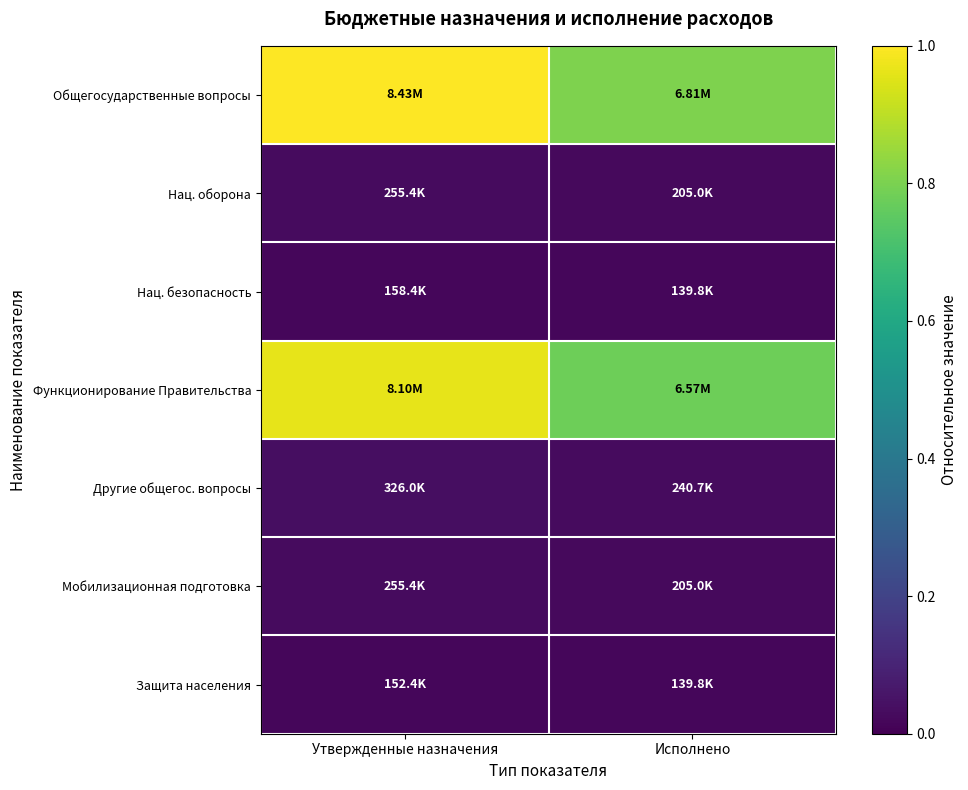

How many data points does each series have?

2